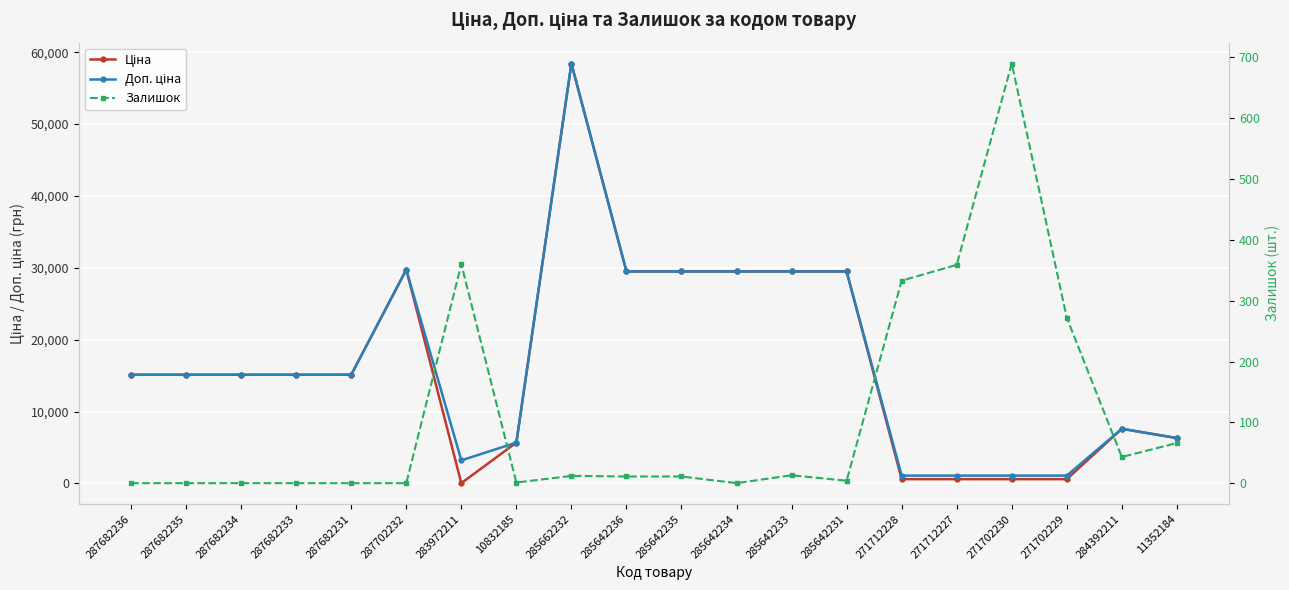

What is the label of the 5th point from the left?

287682231